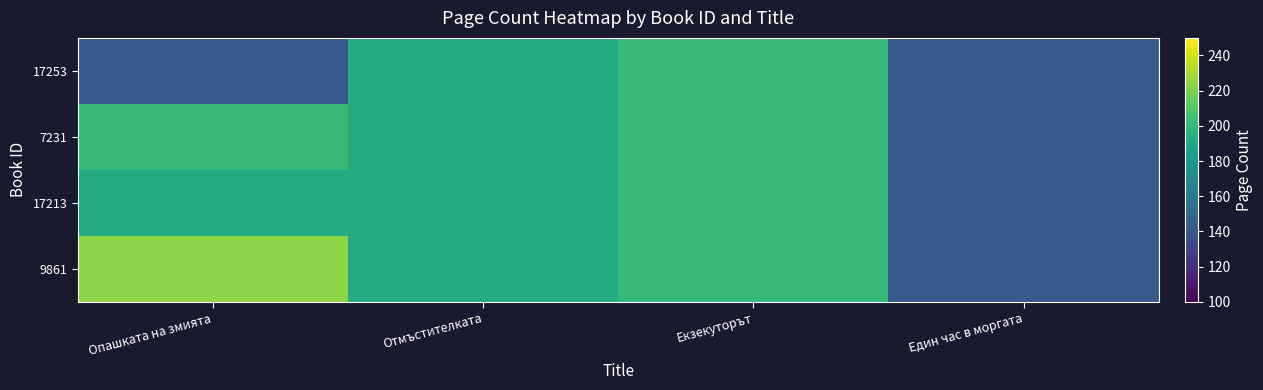

How many distinct data groups are displayed?

4